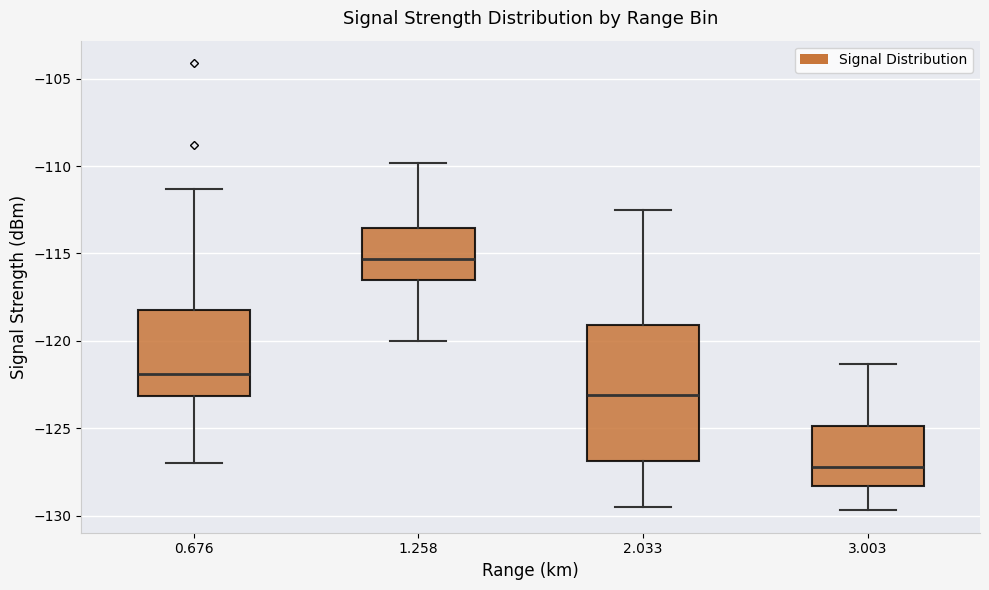

Which box is the tallest, from its lower edge to its upper edge?

2.033